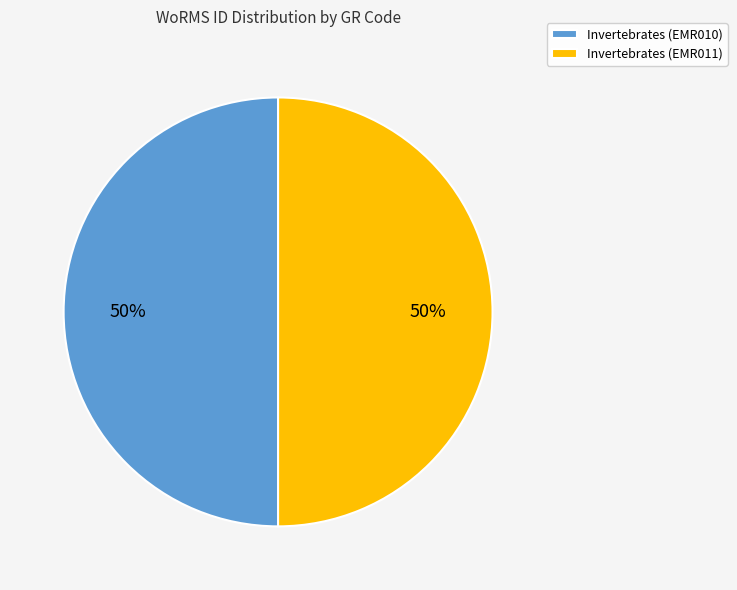

How many slices are in this pie chart?

2